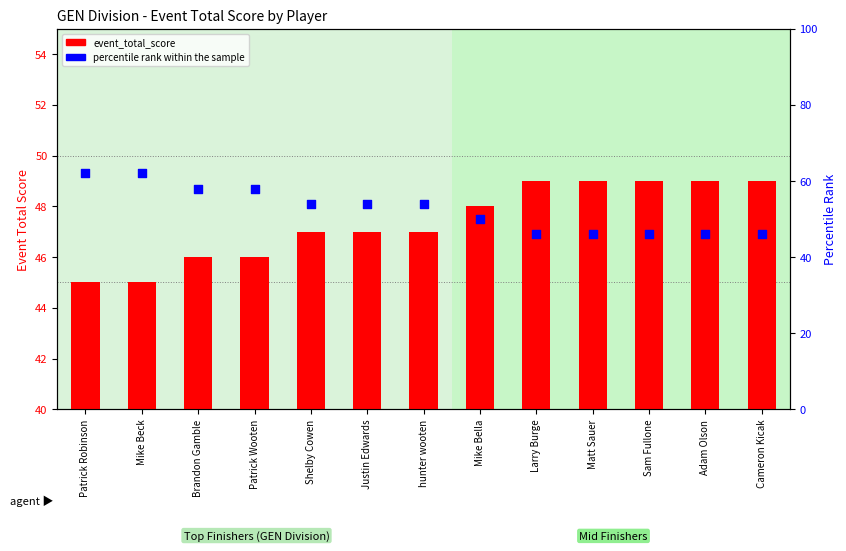

Is the value of event_total_score at Larry Burge greater than the value of percentile rank within the sample at Larry Burge?

Yes